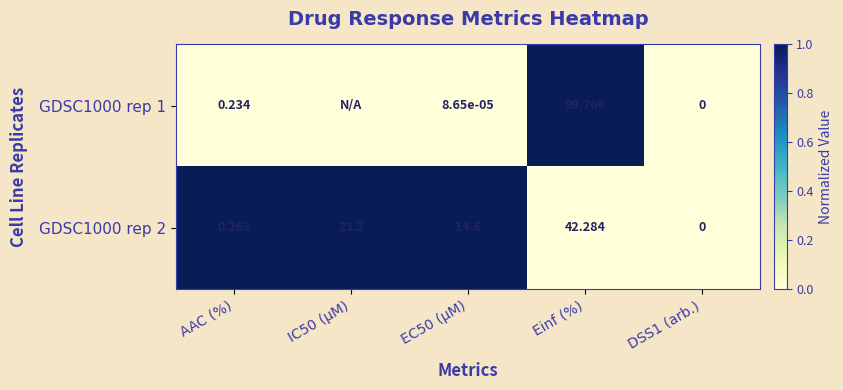

What is the total value across all series at EC50 (µM)?

14.6